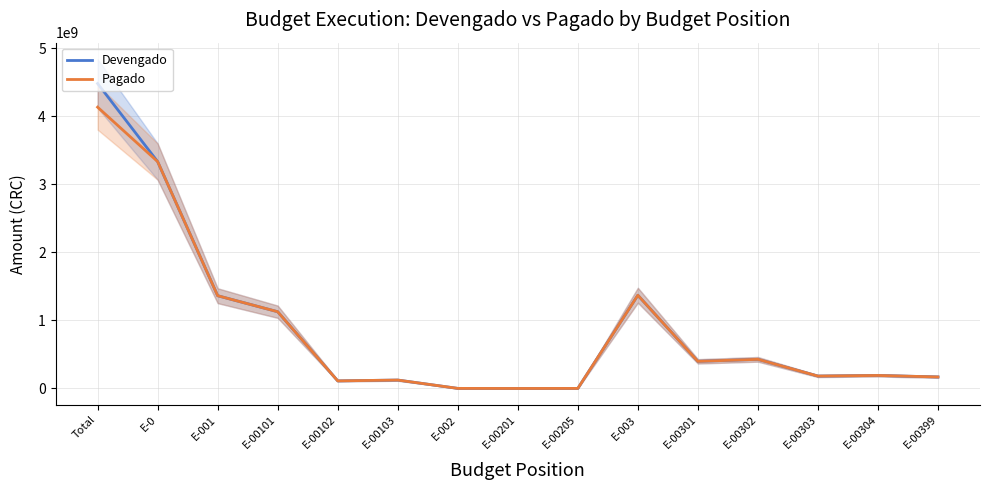

What are all the series names shown in the legend?

Devengado, Pagado